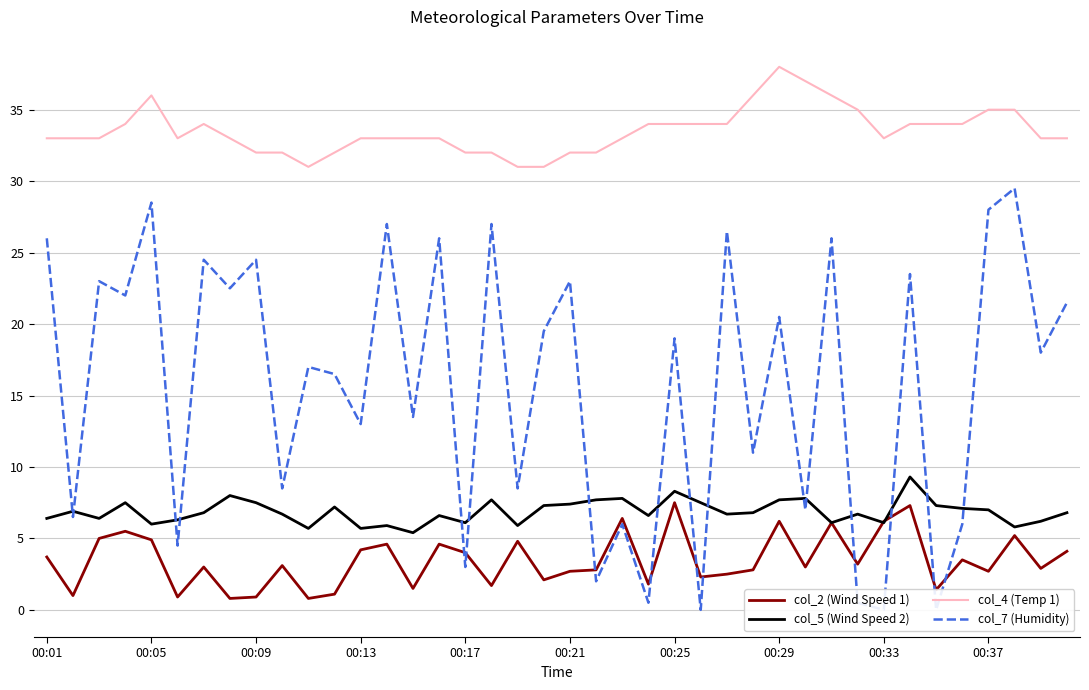

True or false: col_4 (Temp 1) and col_5 (Wind Speed 2) cross at least once.

False